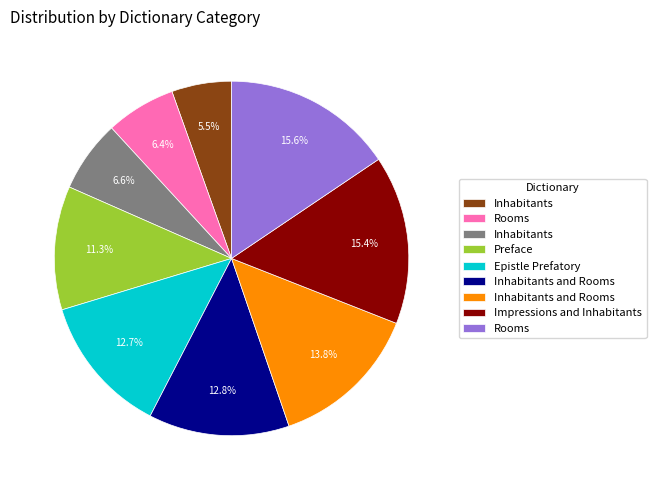

Does any single category account for the majority?

No